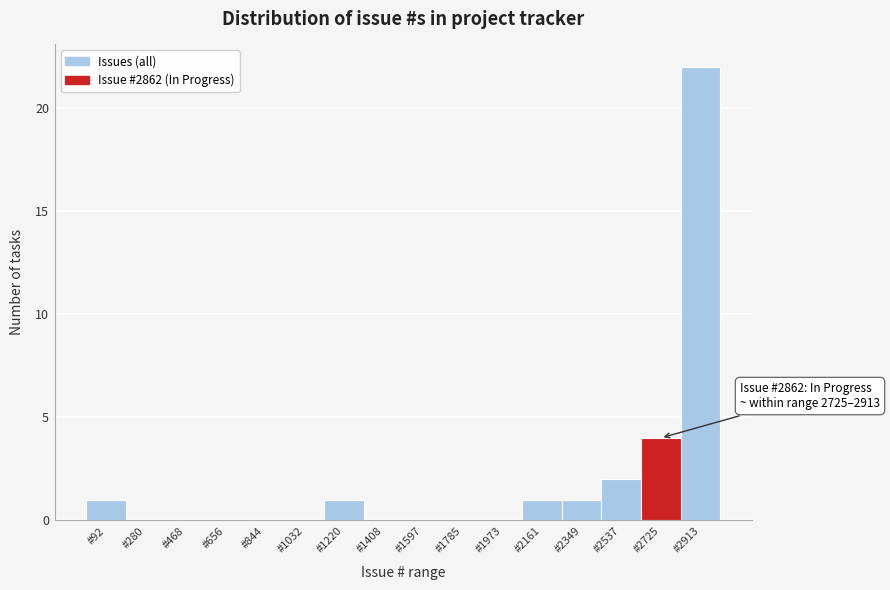

Reading left to right, what are all the values shown in this chart?

#92=1	#280=0	#468=0	#656=0	#844=0	#1032=0	#1220=1	#1408=0	#1597=0	#1785=0	#1973=0	#2161=1	#2349=1	#2537=2	#2725=4	#2913=22